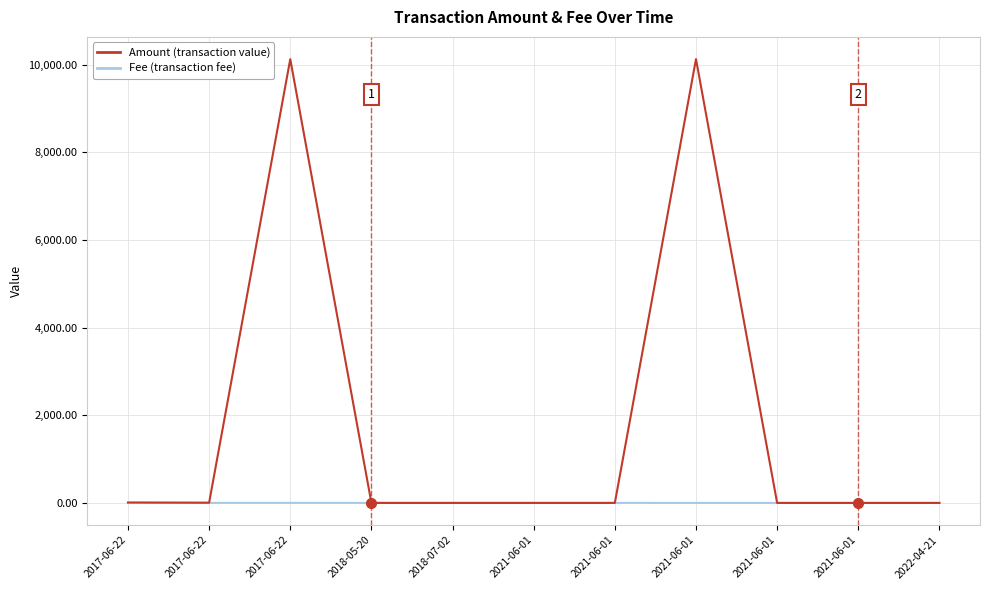

How many lines are shown in the chart?

2